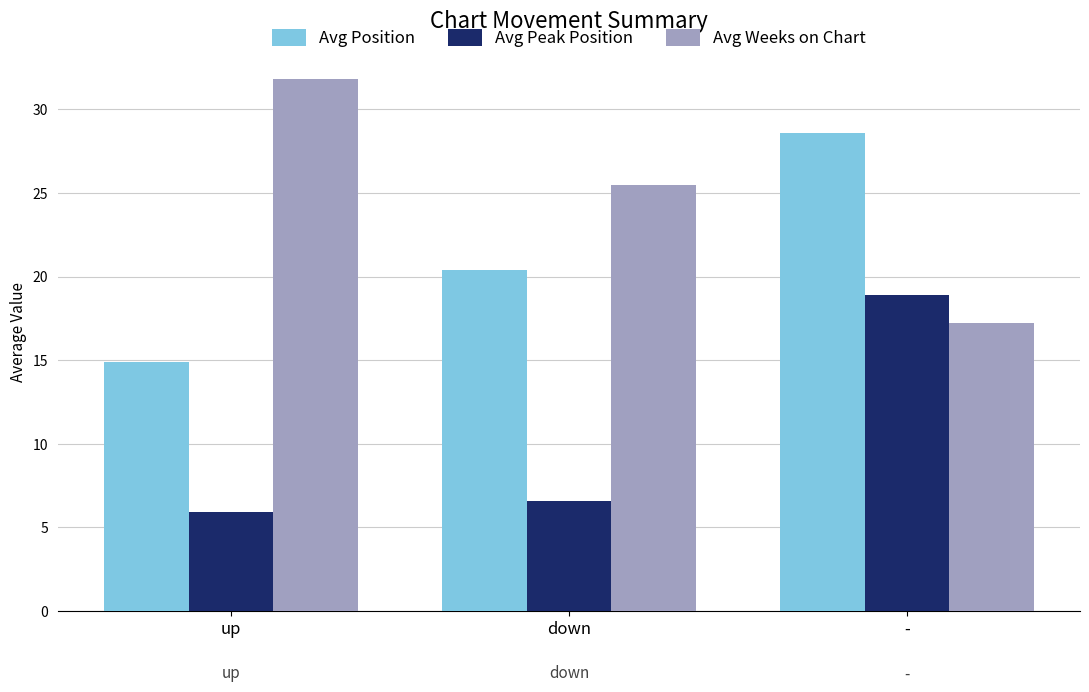

Where is Avg Peak Position nearest to the value 12?

down